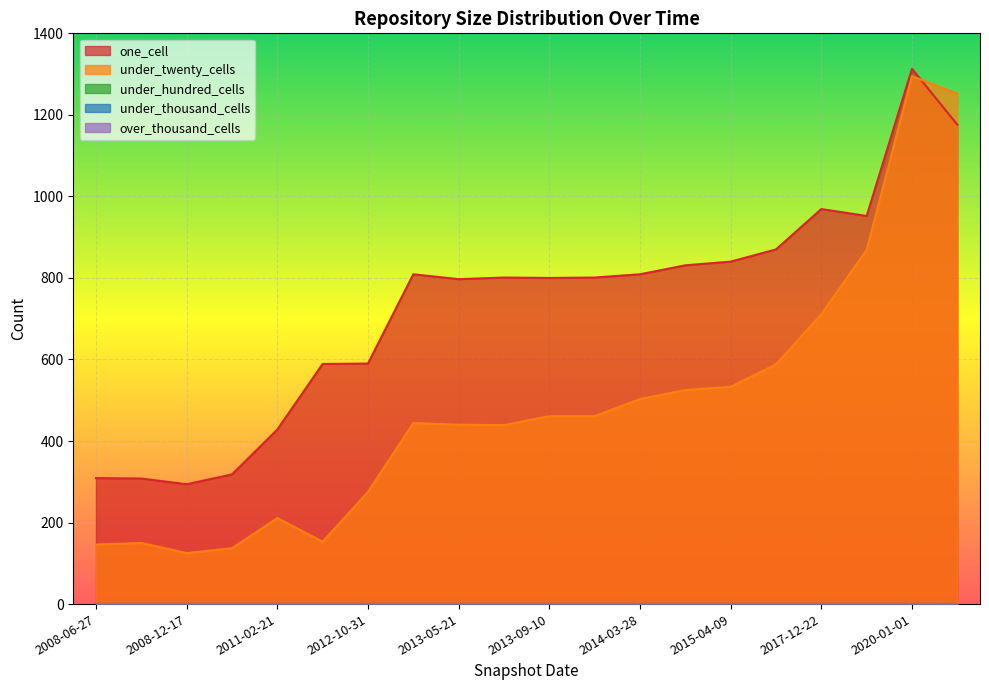

True or false: over_thousand_cells has more than 2 points higher than both neighbors.

False